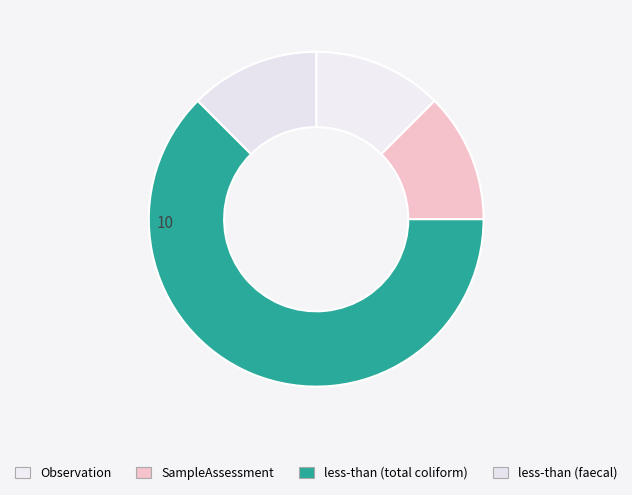

Which category has the biggest portion of the pie?

less-than (total coliform)